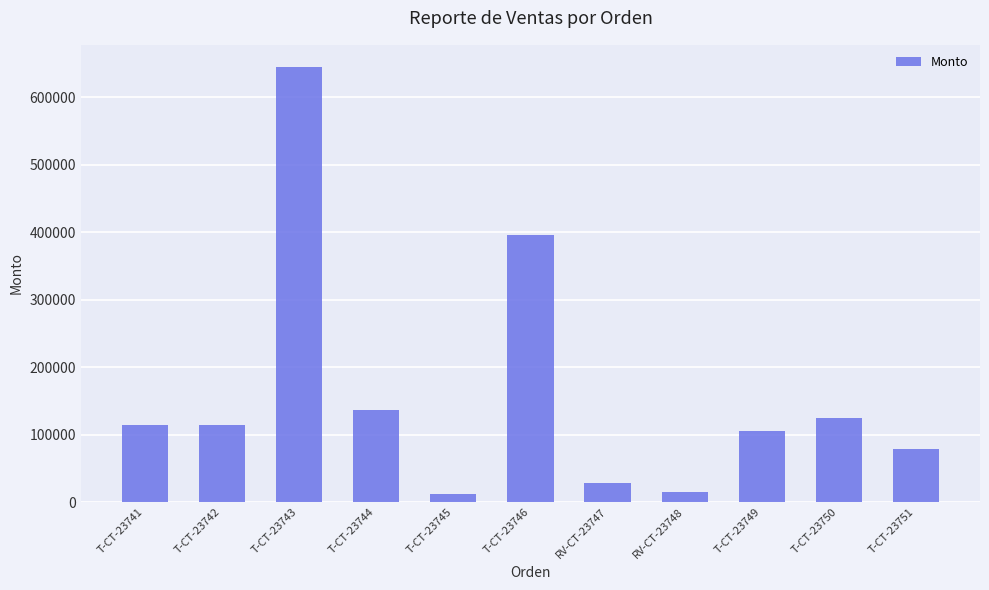

The chart shows a value of 137000.0 at T-CT-23744. True or false?

True